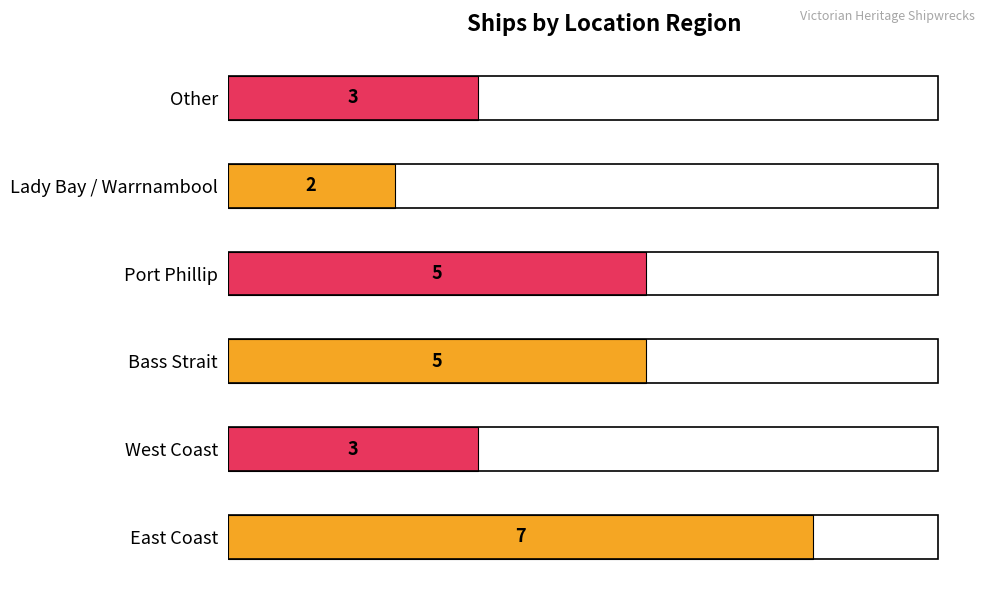

What is the difference between the maximum and minimum values?

5